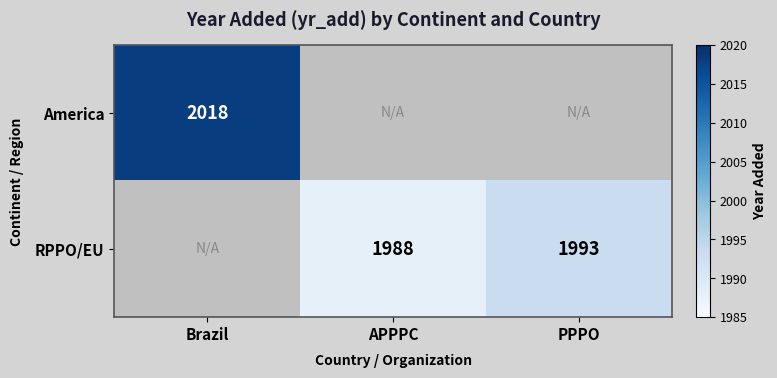

Is it true that RPPO/EU equals 1993 at PPPO?

True